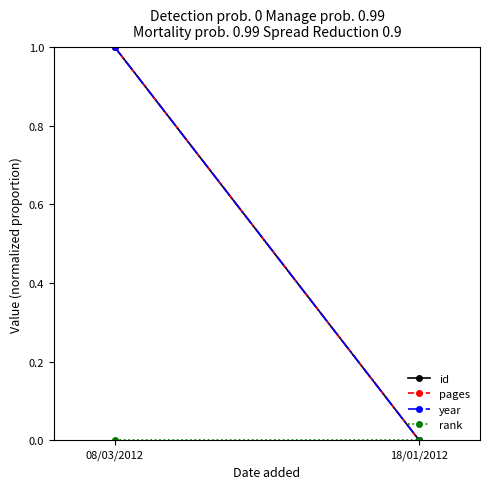

Where is year nearest to the value 0?

18/01/2012